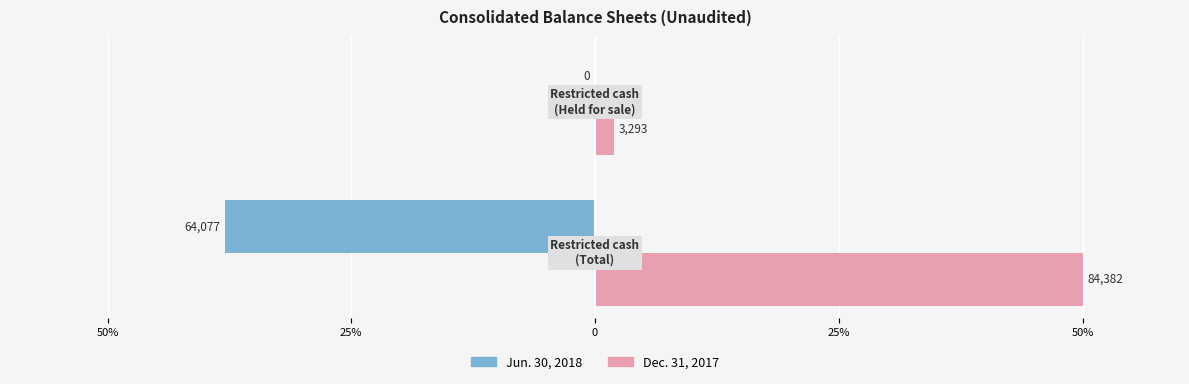

Rank the series by their average value, from highest to lowest.

Dec. 31, 2017, Jun. 30, 2018